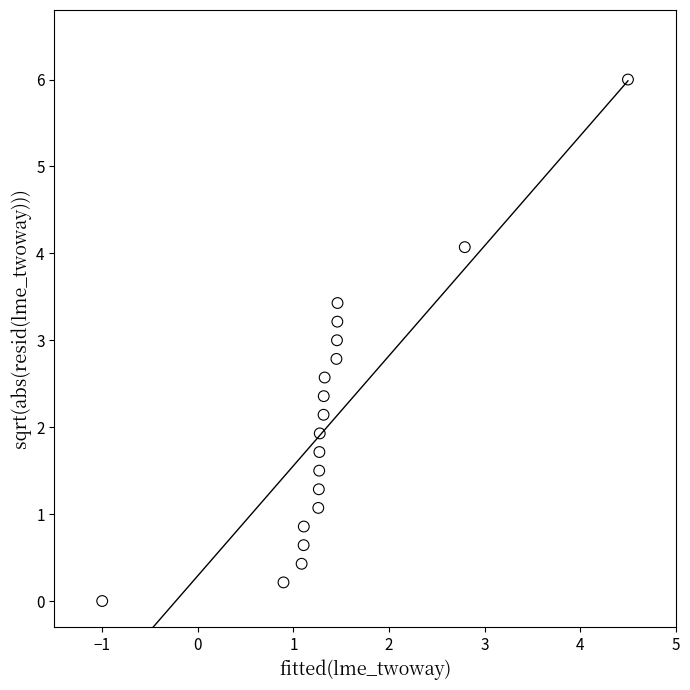

What is the range of X values (max minus min)?

5.5